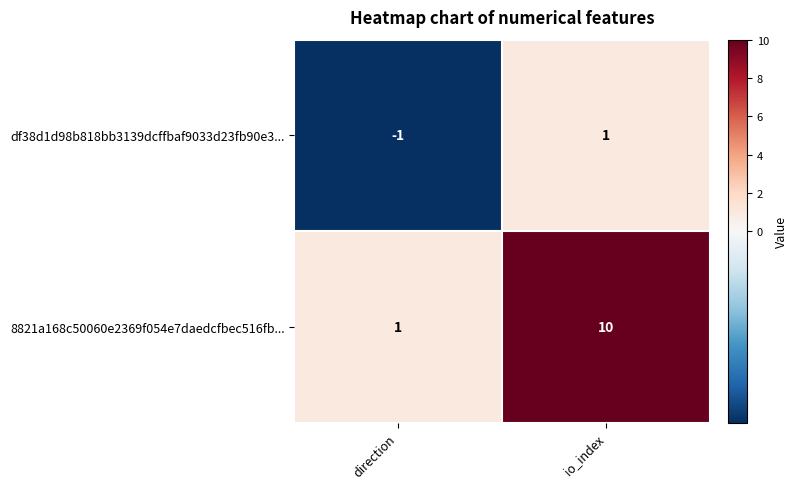

How many positive values does the df38d1d98b818bb3139dcffbaf9033d23fb90e3... series have?

1